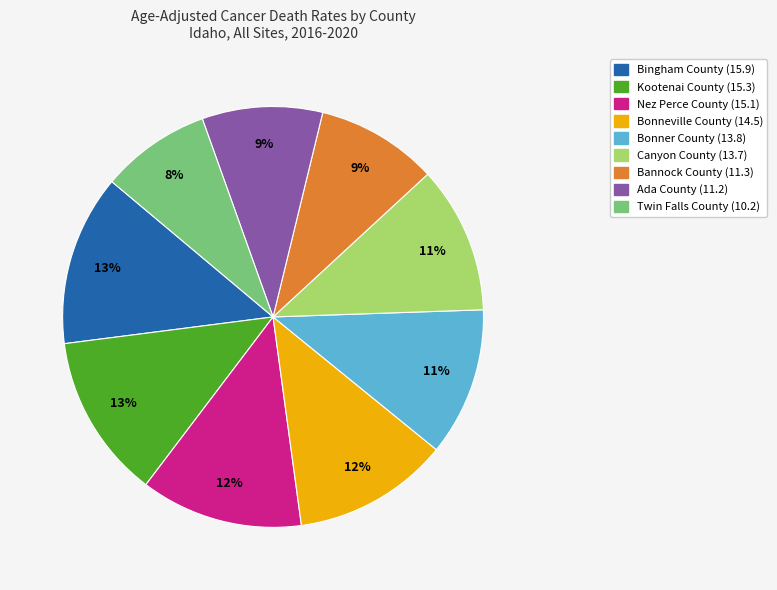

Is there a majority slice in this chart?

No